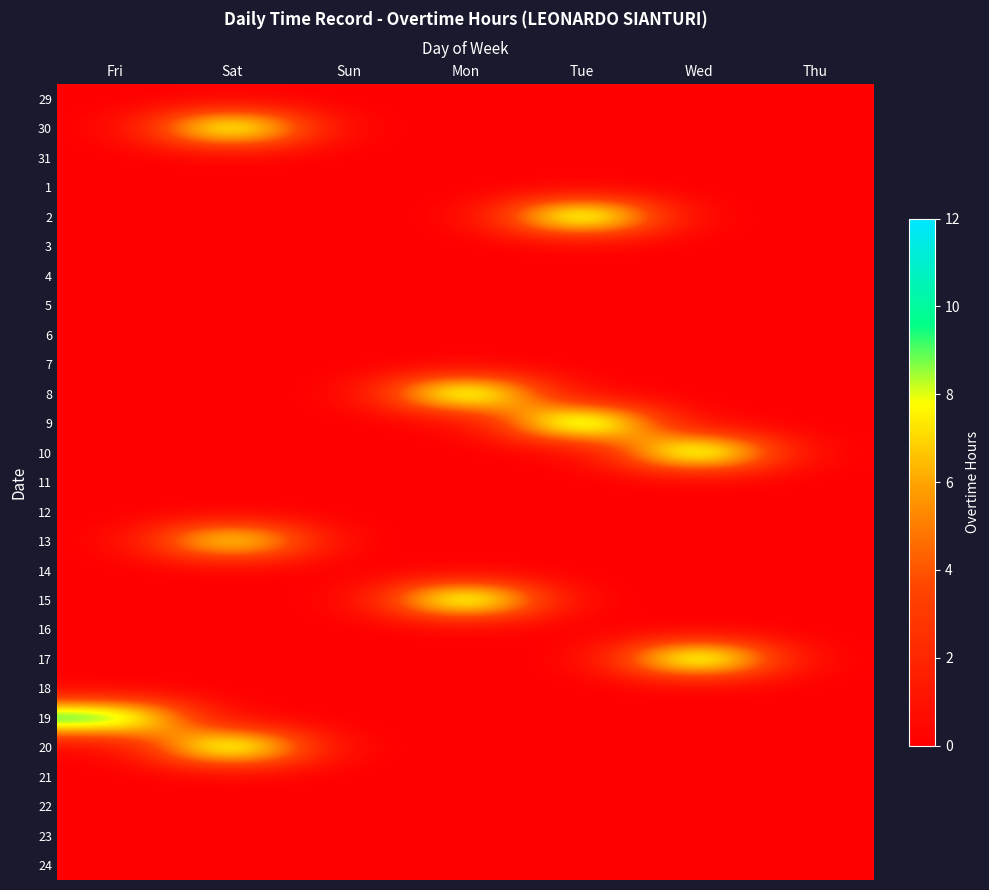

Rank the series by their maximum value, from highest to lowest.

9, 2, 17, 10, 15, 8, 20, 19, 30, 13, 29, 31, 1, 3, 4, 5, 6, 7, 11, 12, 14, 16, 18, 21, 22, 23, 24